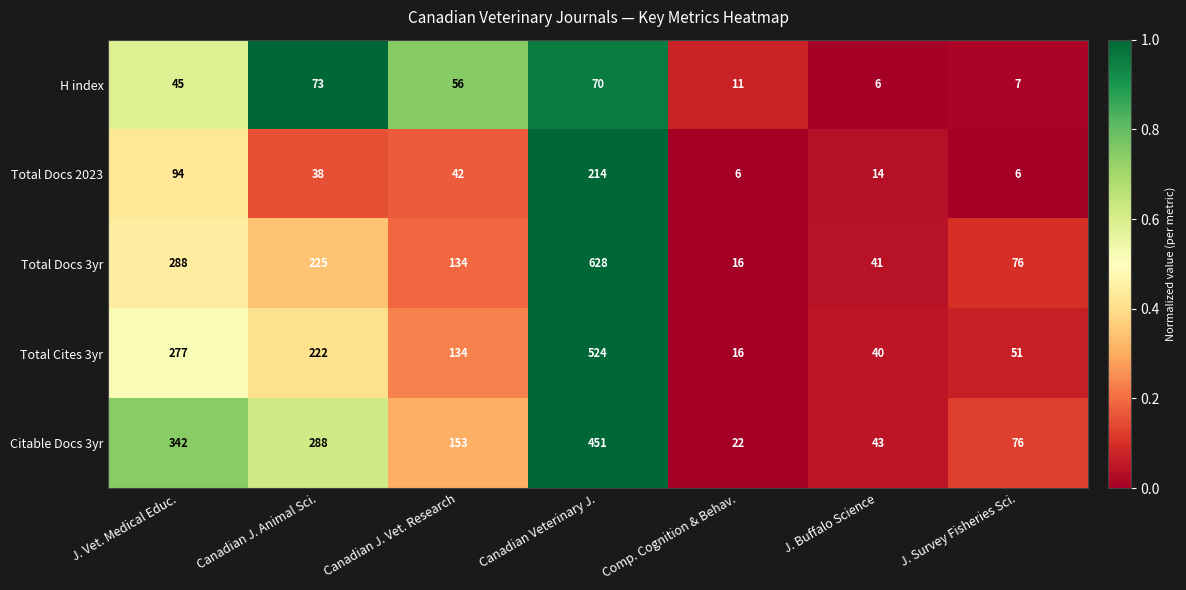

What is the difference between the highest and lowest values at Canadian J. Vet. Research?

111